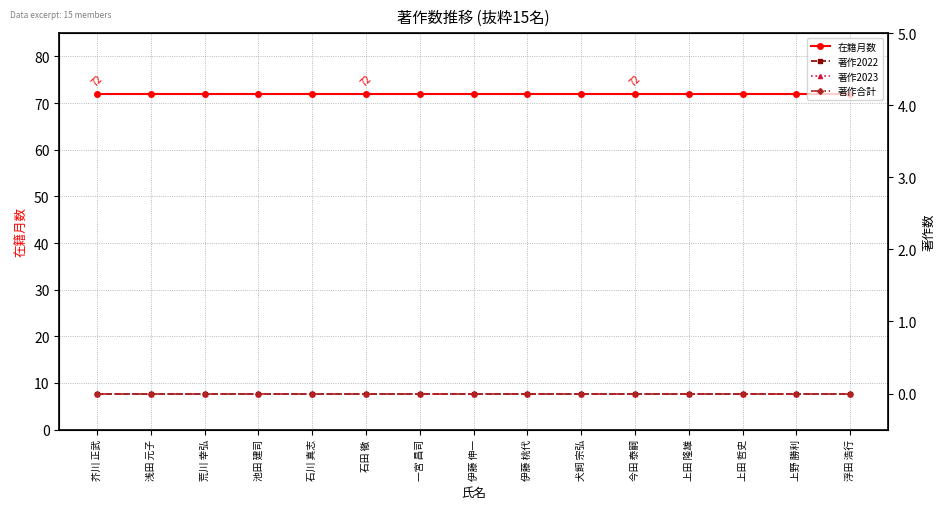

Which series has the largest range (max minus min)?

在籍月数